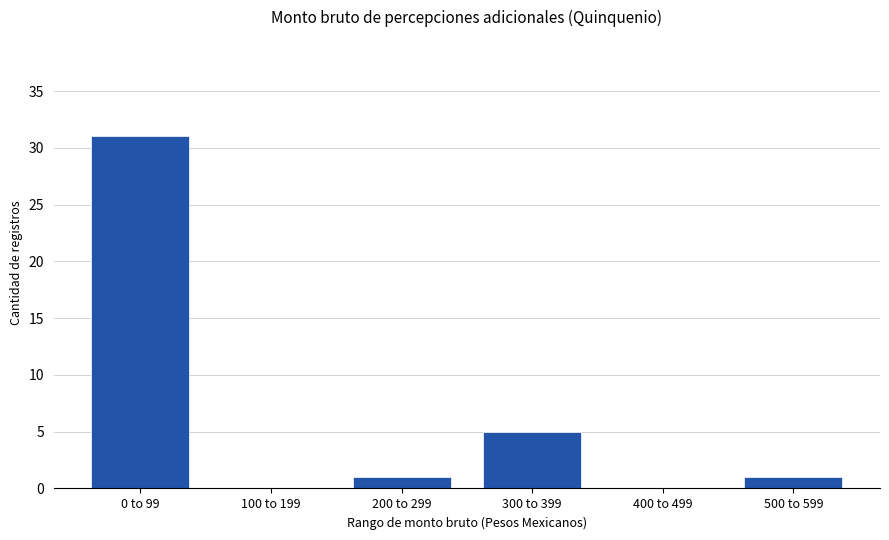

At which label is the value closest to 15?

300 to 399